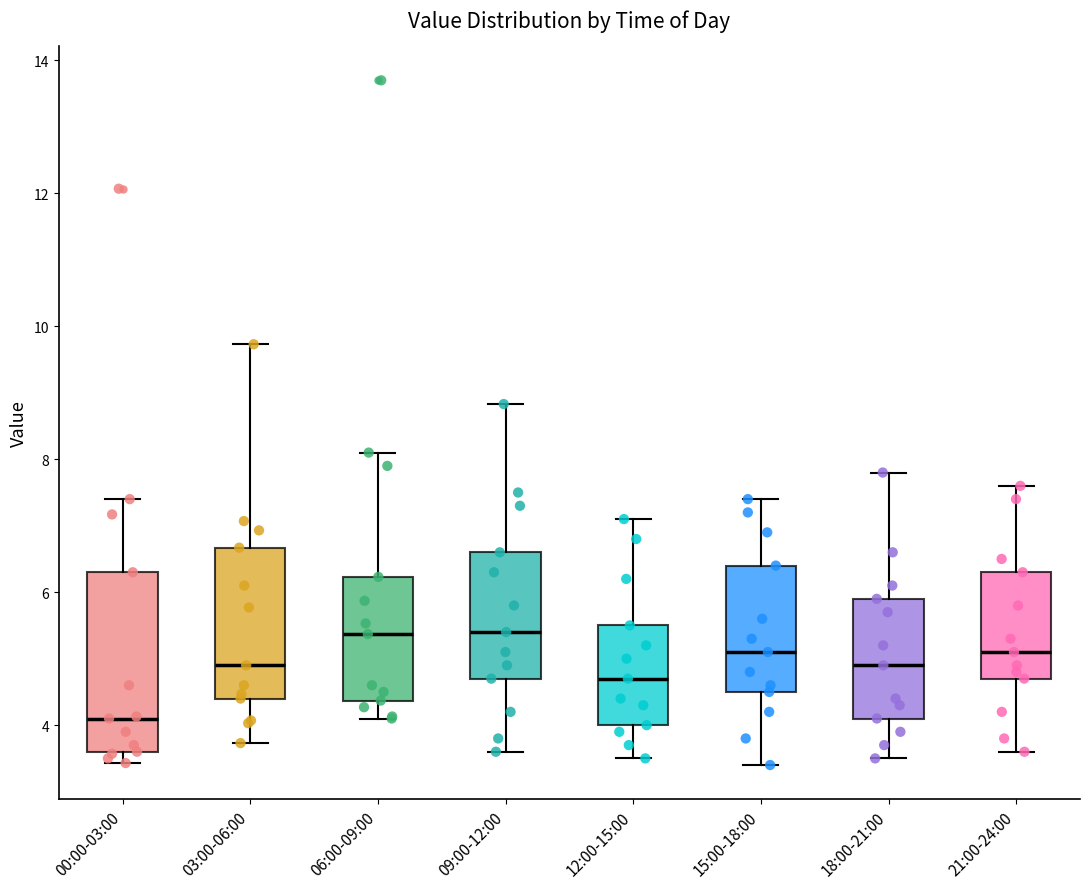

Where is the lower edge of the box for 09:00-12:00 on the y-axis? The values are not printed on the chart, so give them approximately, as read against the axis.

4.8